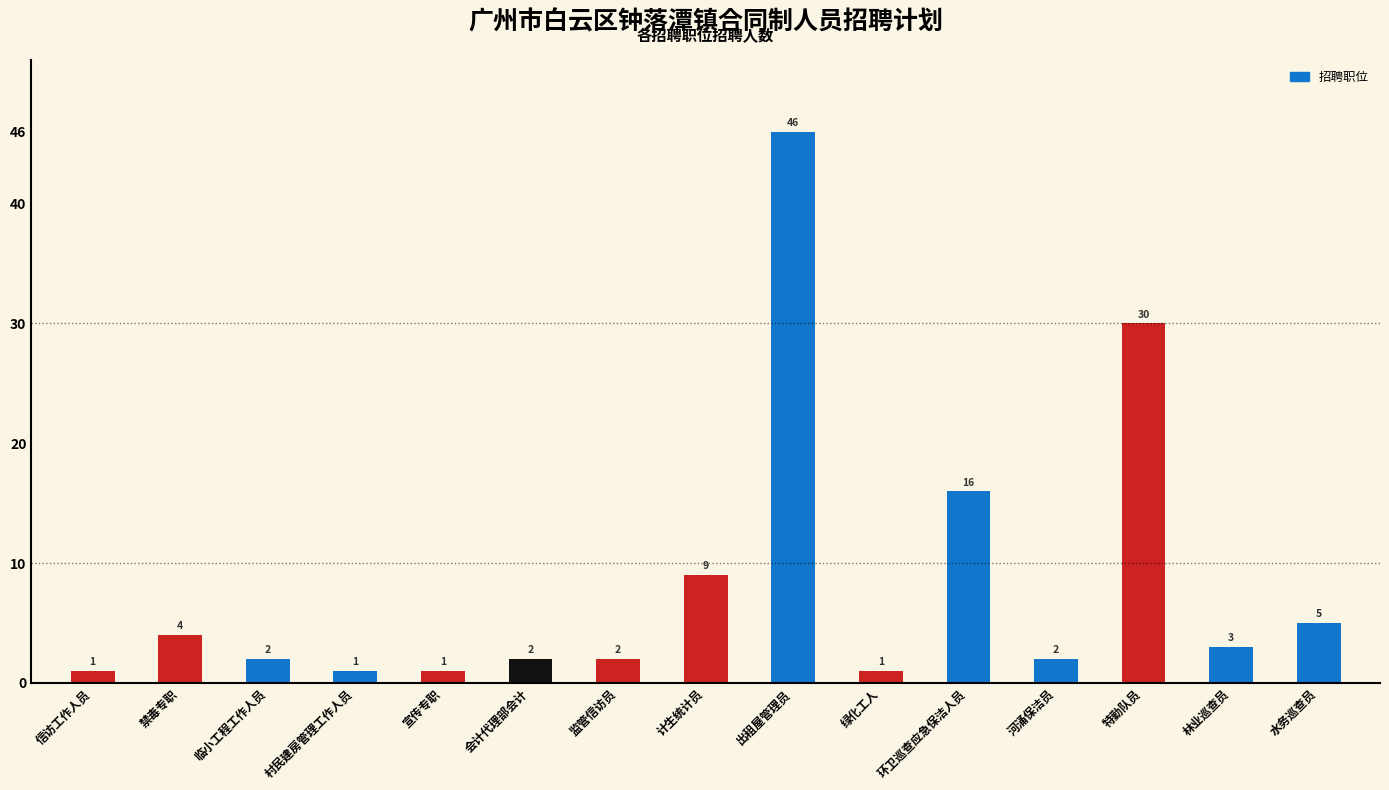

What is the label of the 2nd bar from the right?

林业巡查员